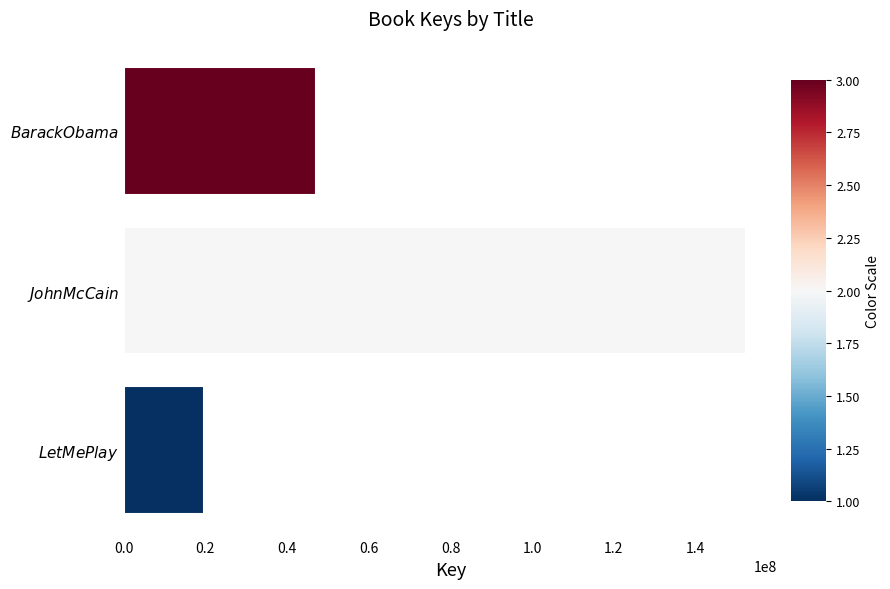

What is the sum of all values?

219162492